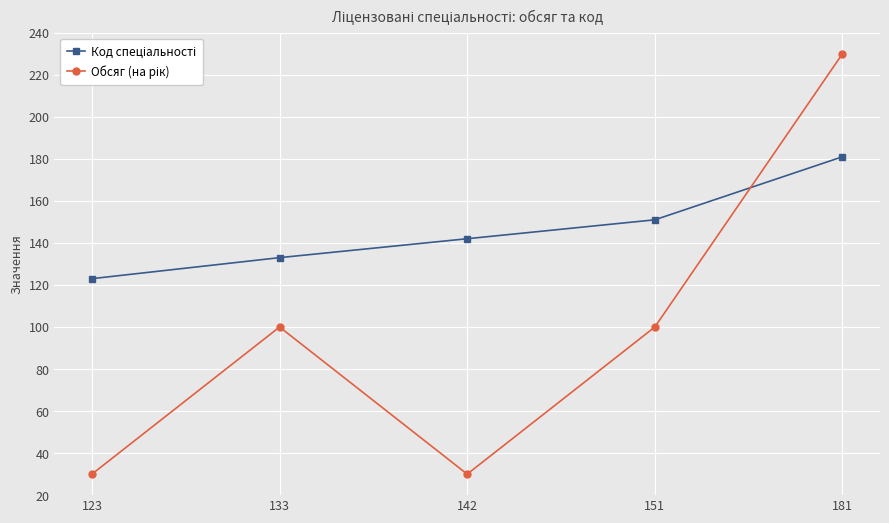

Which label corresponds to the largest value in the chart?

181